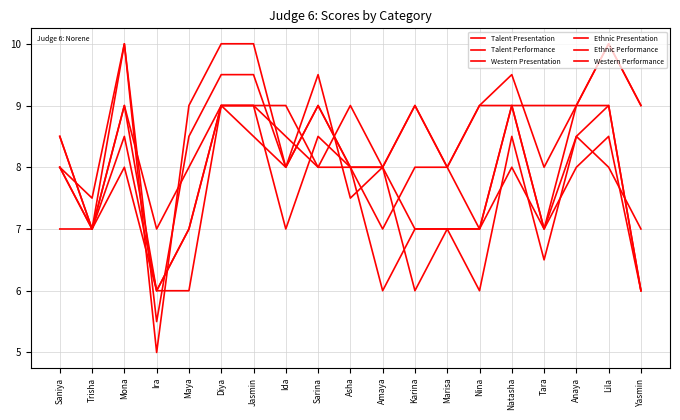

How many lines are shown in the chart?

6